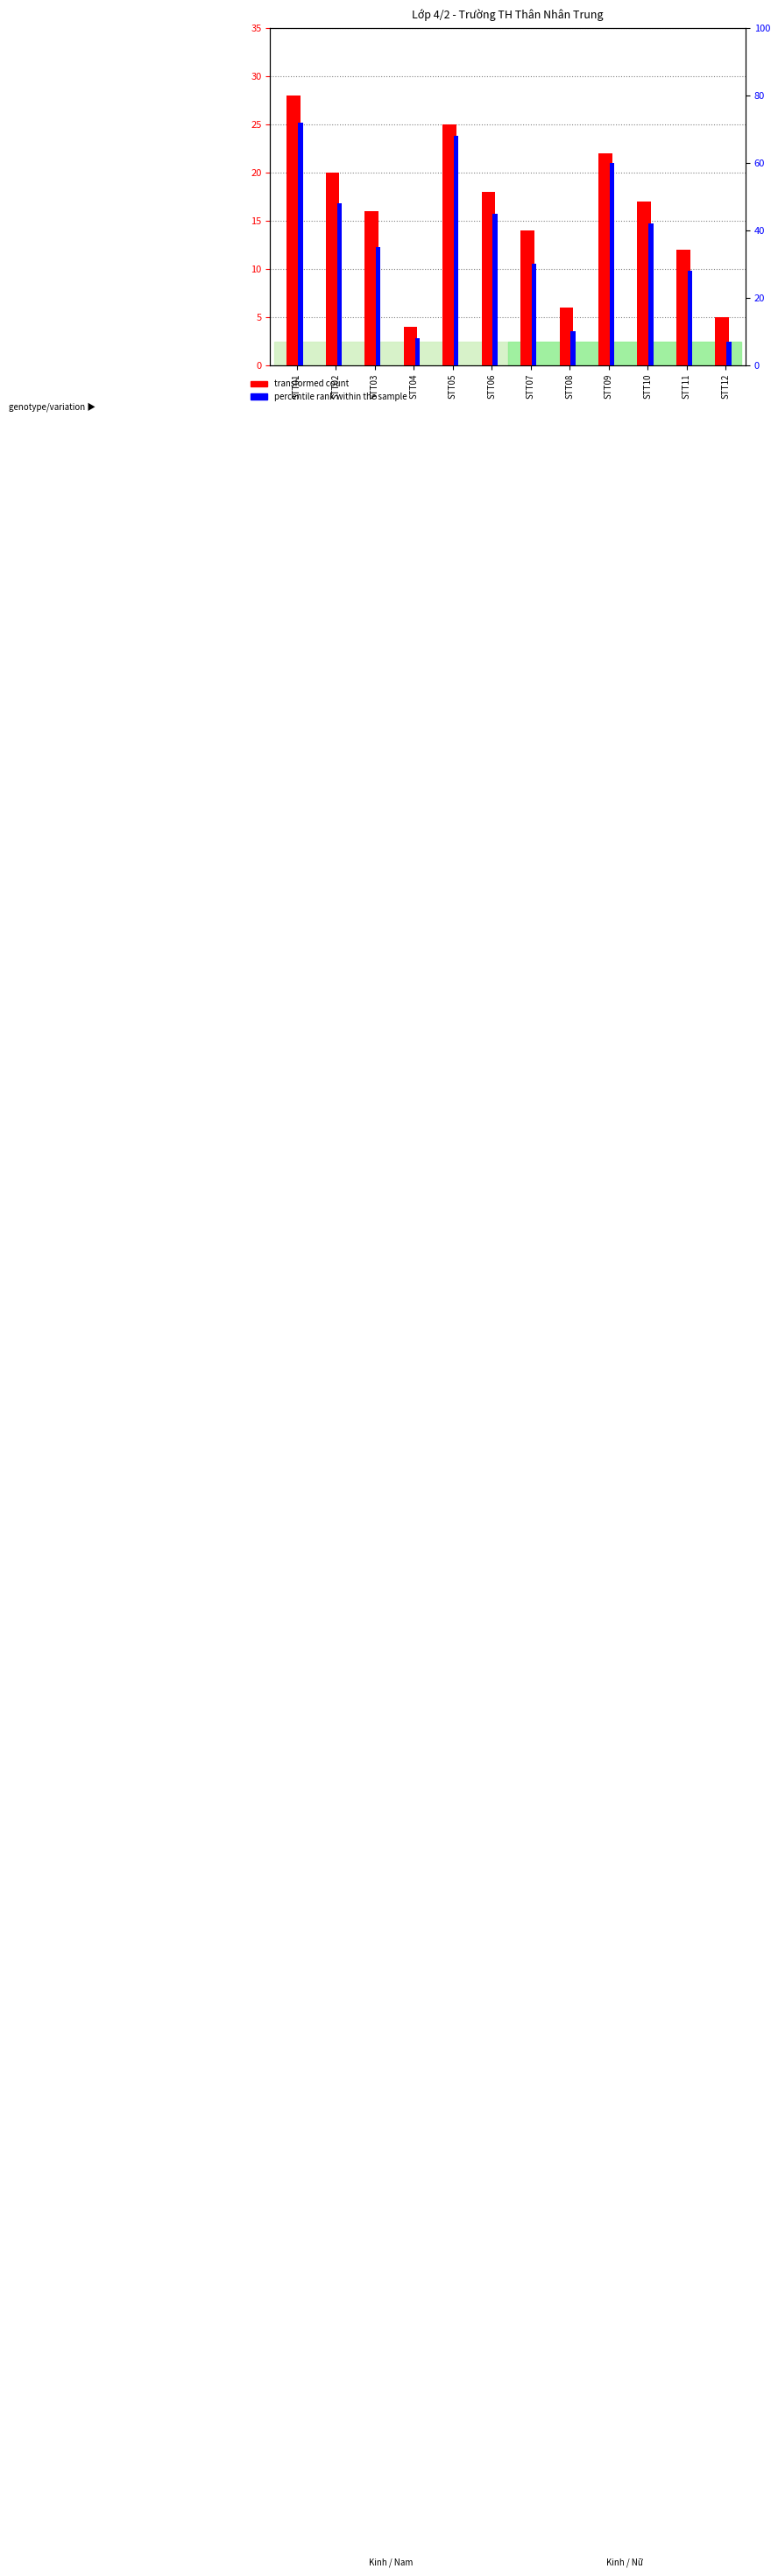

Reading right to left, what are all the values shown in this chart?

transformed count: 5	12	17	22	6	14	18	25	4	16	20	28
percentile rank within the sample: 7	28	42	60	10	30	45	68	8	35	48	72